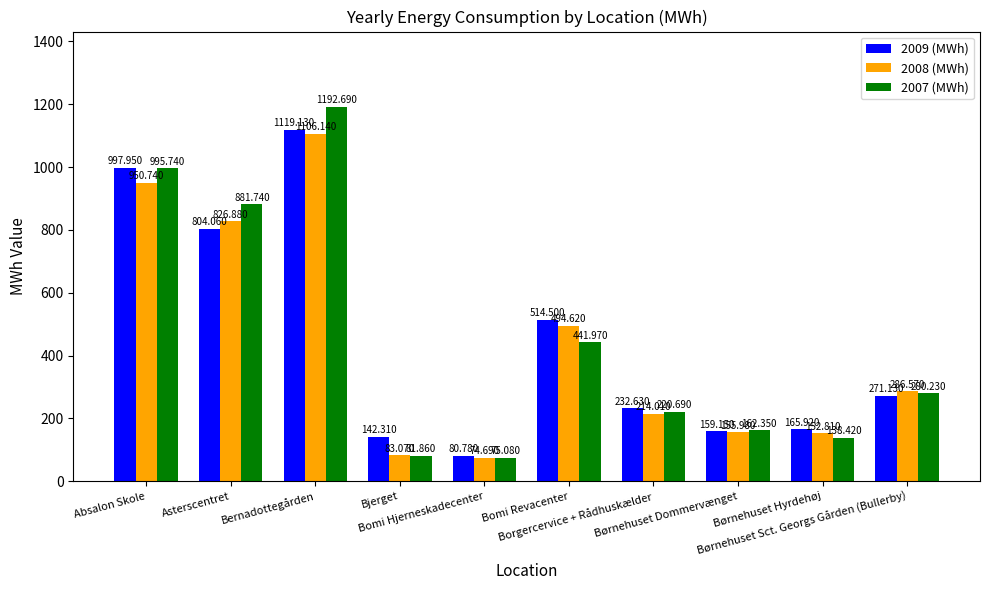

List the series in order of their peak value, highest first.

2007 (MWh), 2009 (MWh), 2008 (MWh)